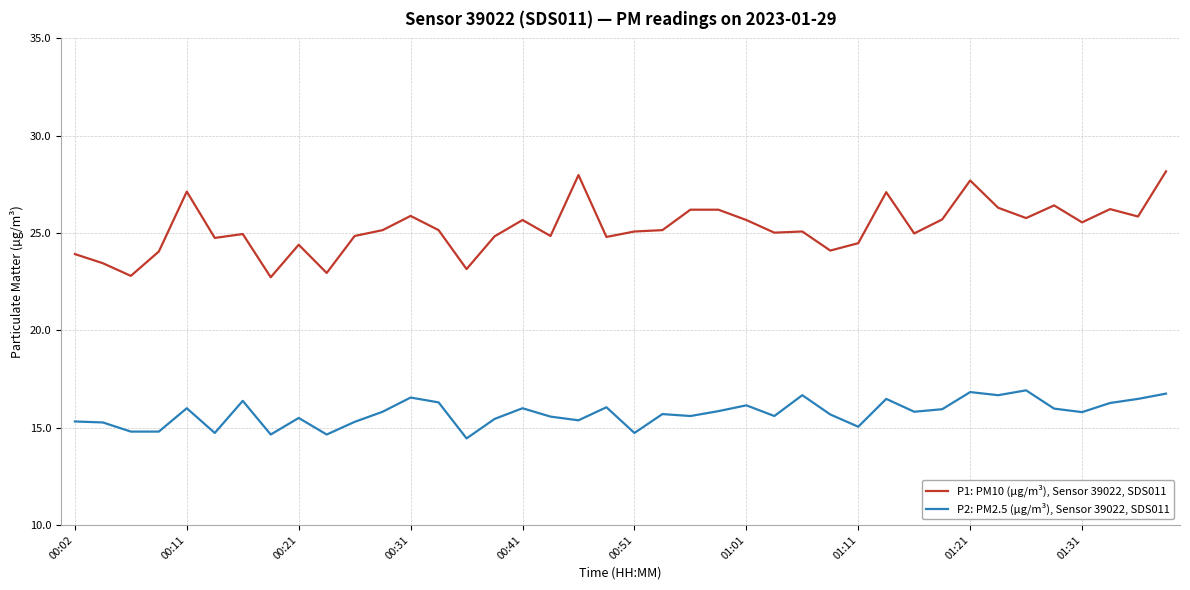

Is this an area chart (filled region under the line)?

No